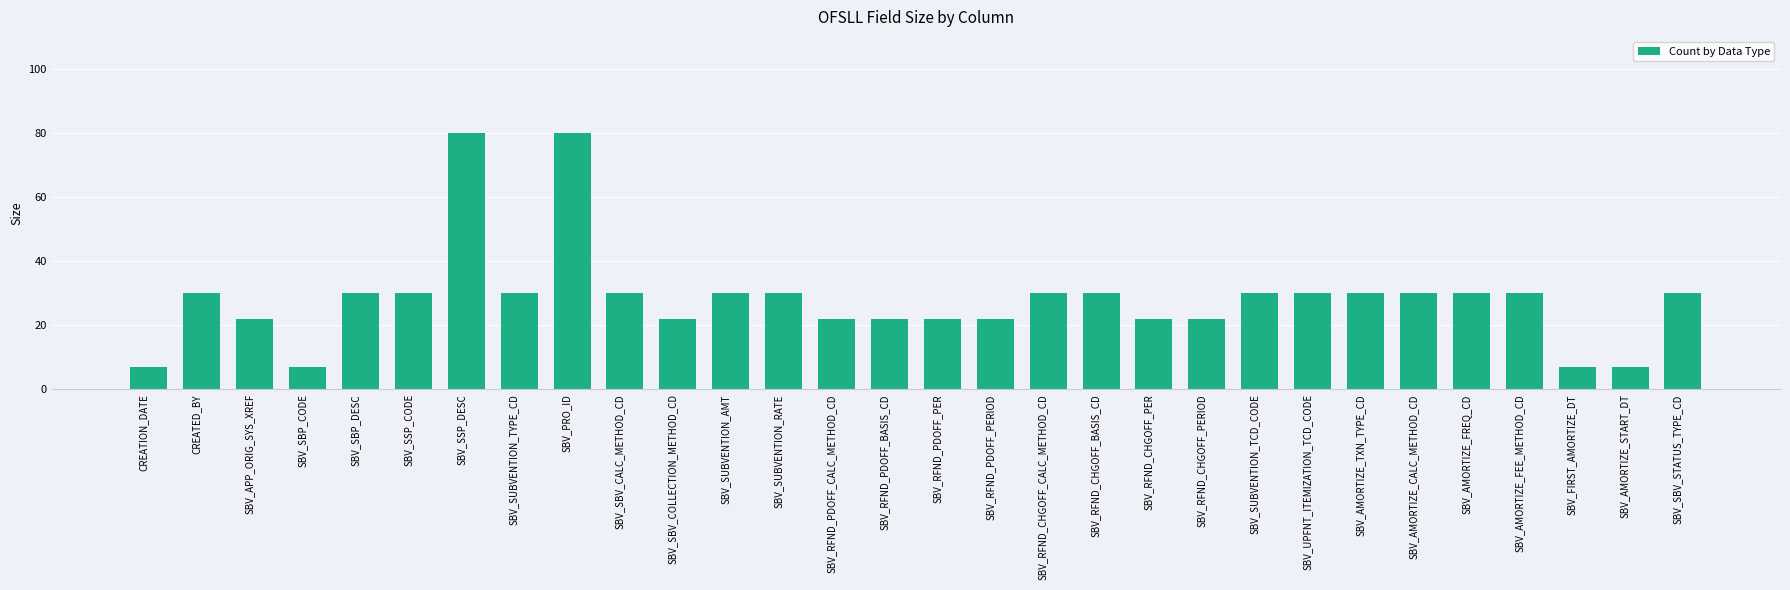

What value does the data have at SBV_SUBVENTION_RATE?

30